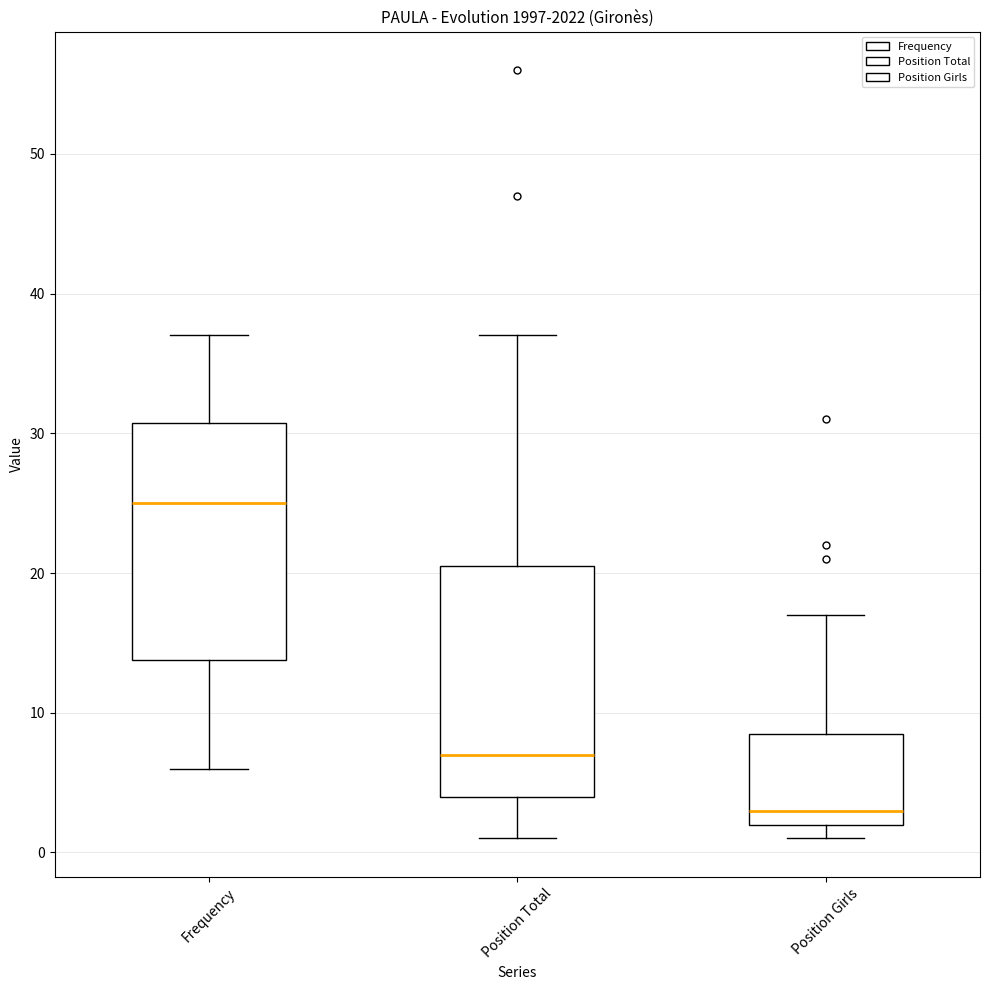

Which box has the highest median line?

Frequency